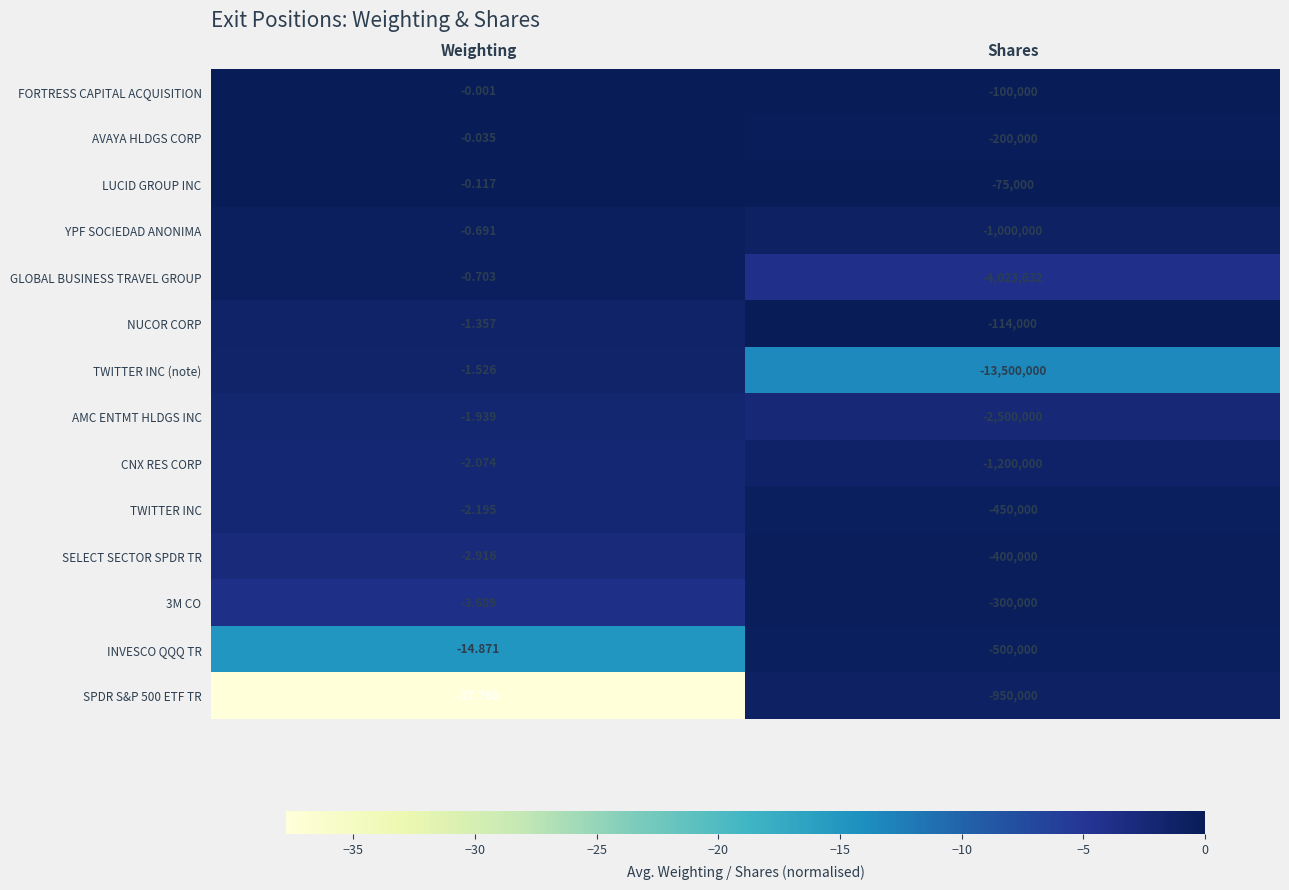

Between Weighting and Shares, which series saw the biggest shift?

TWITTER INC (note)